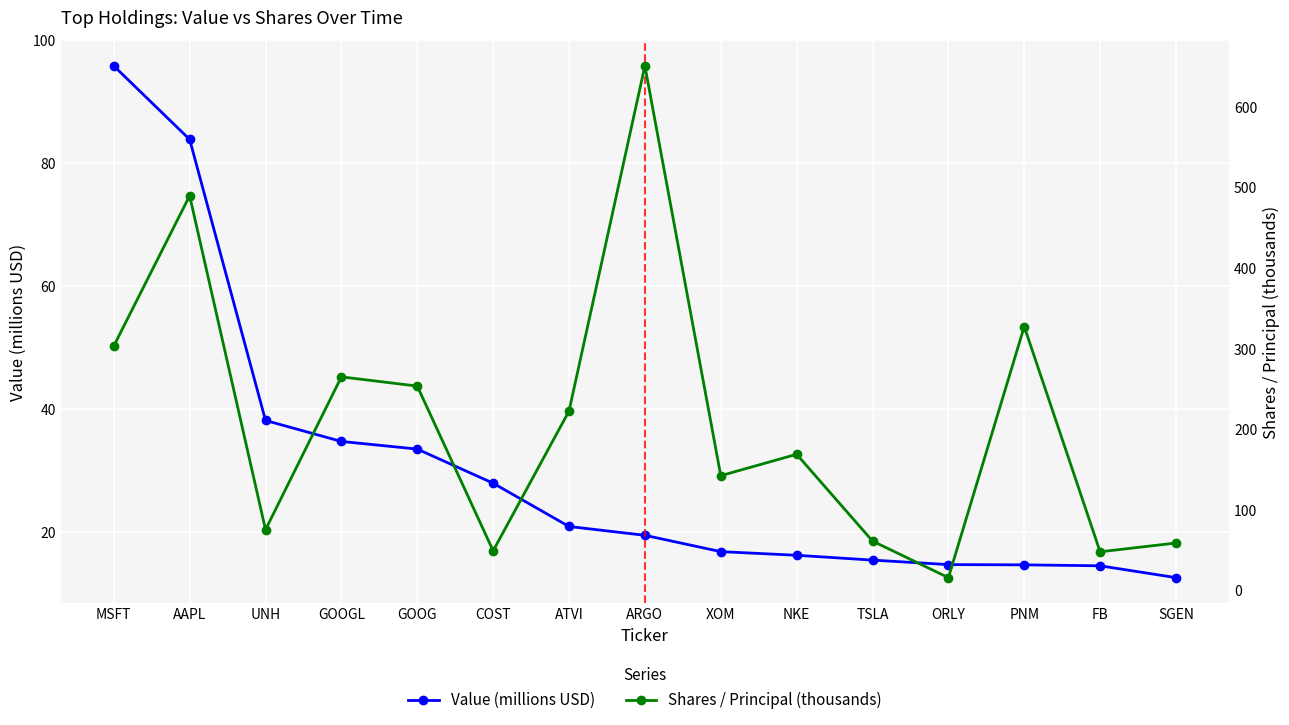

What is the total value across all series at ATVI?

243.6